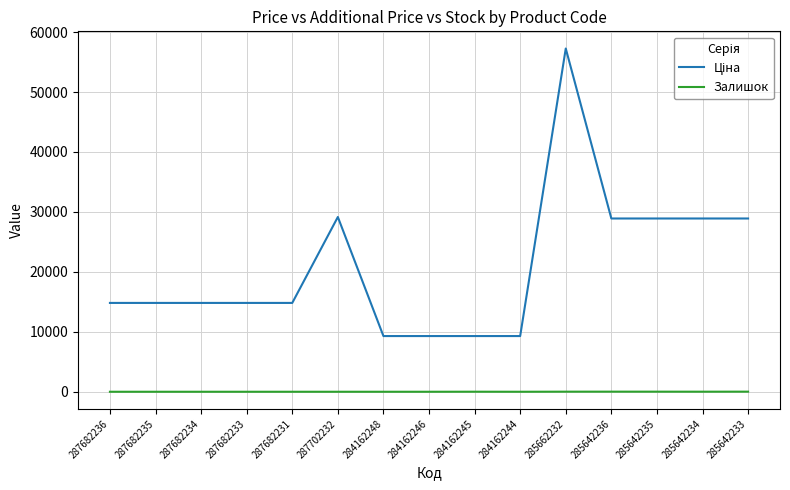

The value of Залишок at 284162248 is 0.0. True or false?

True